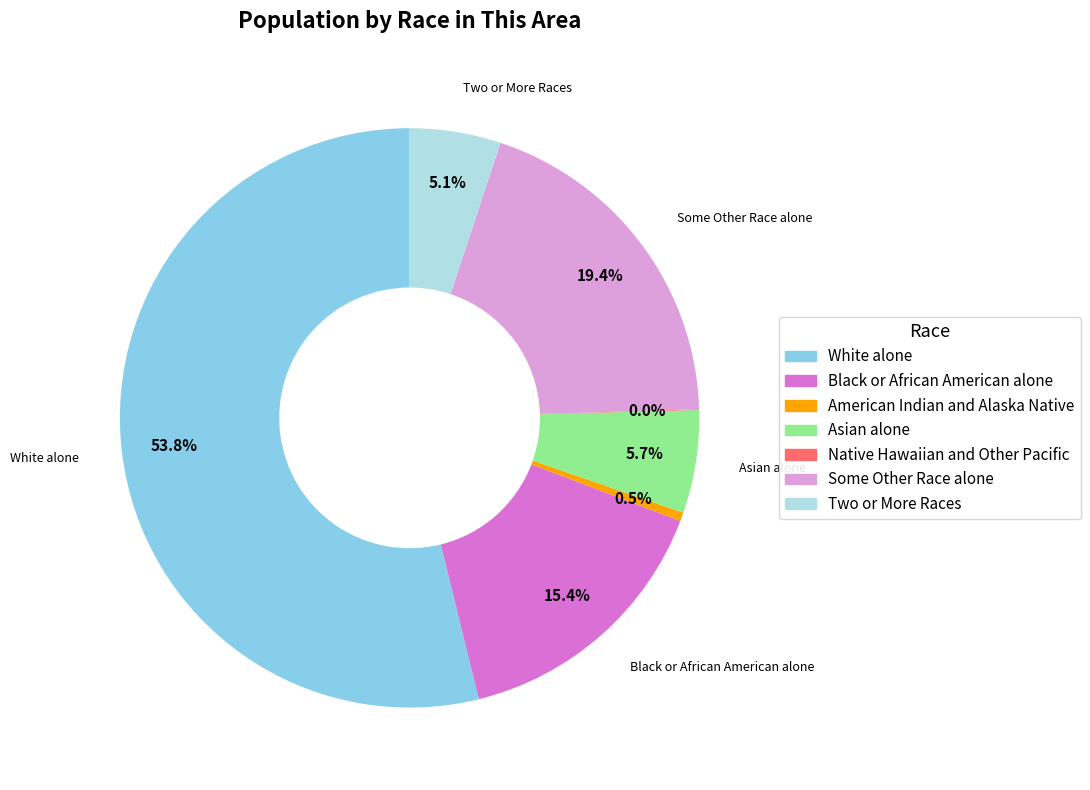

To the nearest percent, what portion does Some Other Race alone represent?

19%